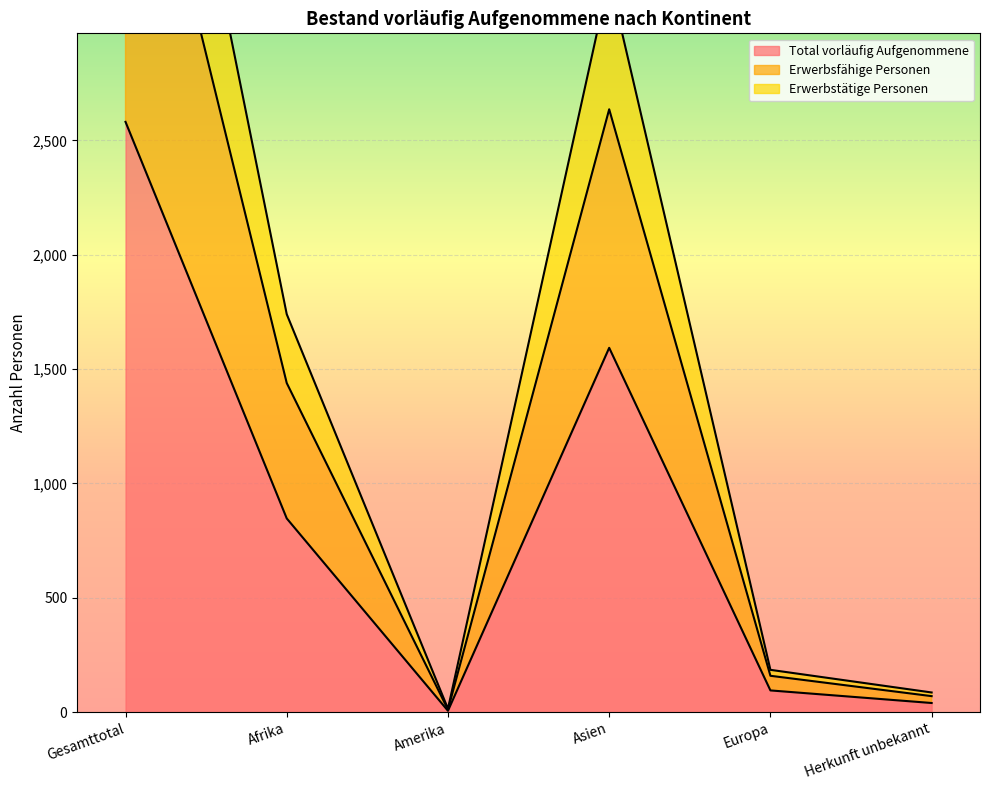

Reading left to right, extract all data points from this chart.

Total vorläufig Aufgenommene: 2581	847	6	1593	95	40
Erwerbsfähige Personen: 4315	1439	11	2636	159	70
Erwerbstätige Personen: 5238	1740	15	3212	185	86